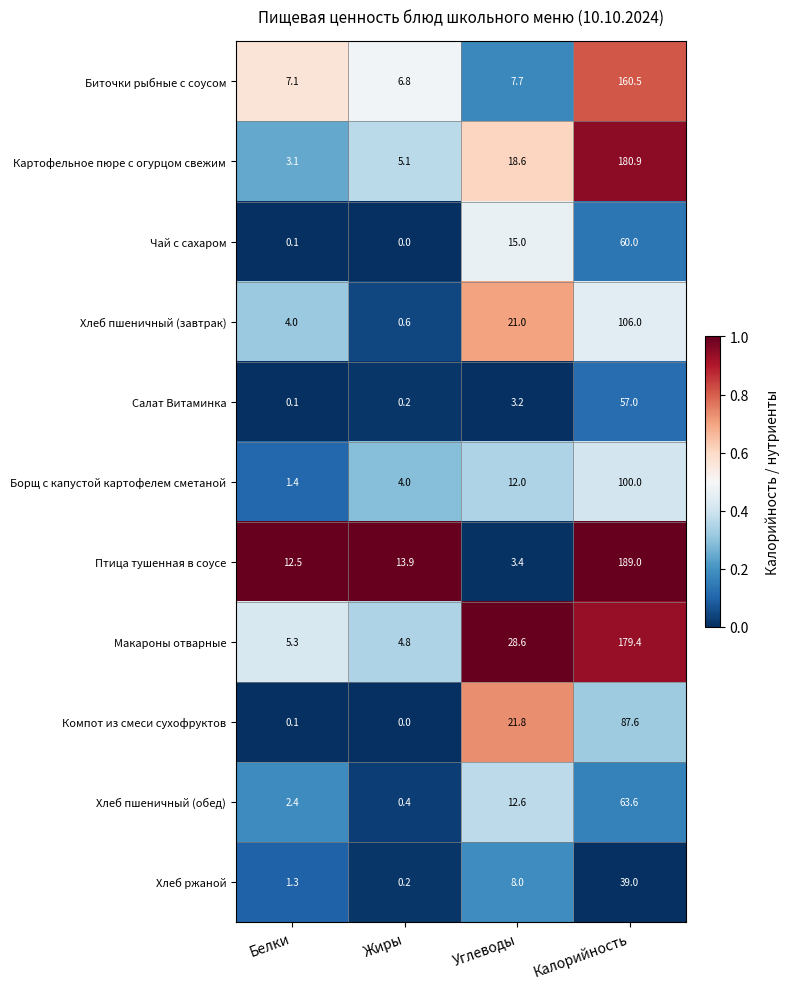

What is the total value across all series at Белки?

37.4